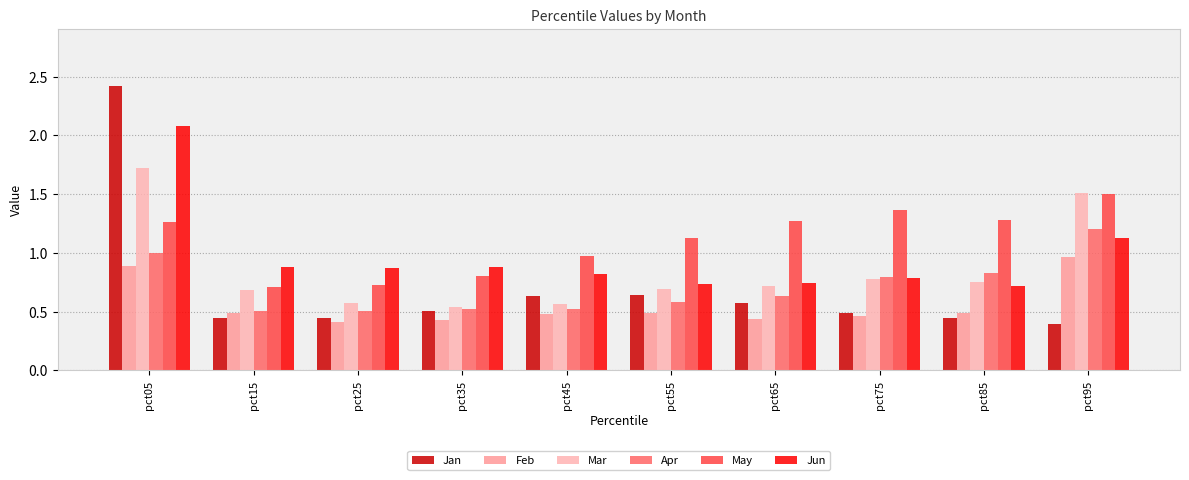

Which series has the widest spread of values?

Jan